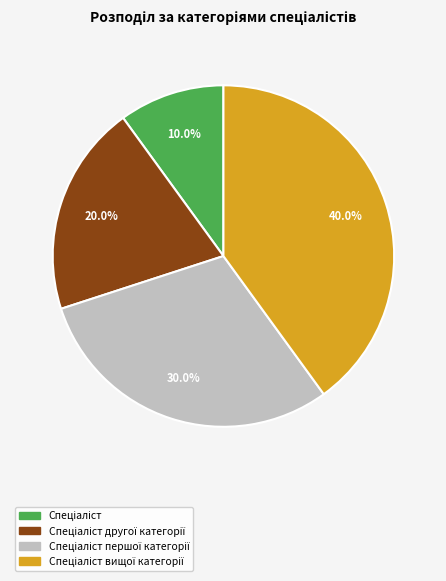

Is there a majority slice in this chart?

No